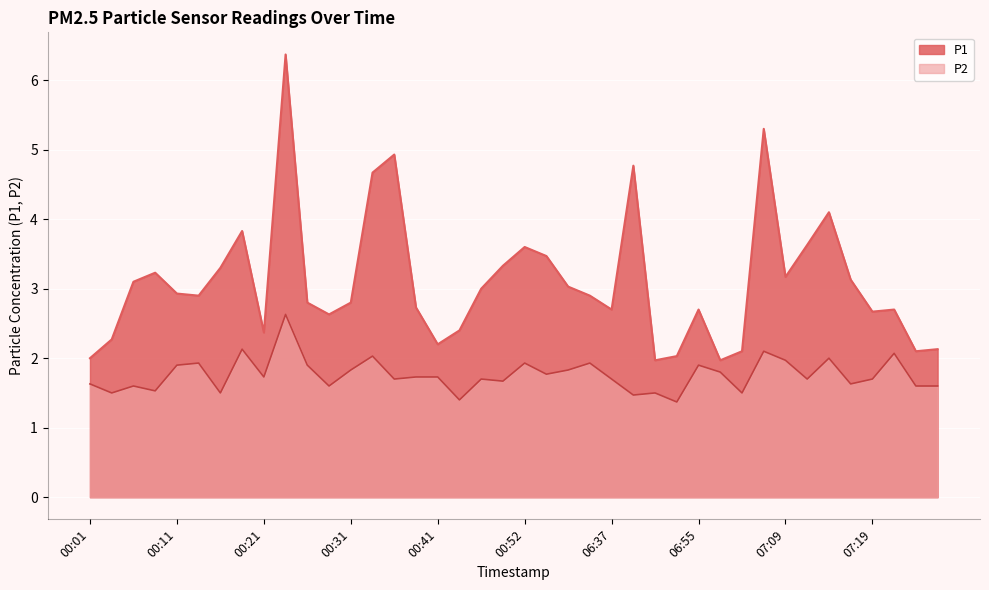

List the labels in order of P2 value, smallest first.

06:53, 00:44, 06:44, 00:03, 00:16, 06:46, 07:04, 00:08, 00:06, 00:29, 07:24, 07:26, 00:01, 07:16, 00:49, 00:36, 00:46, 06:37, 07:12, 07:19, 00:21, 00:39, 00:41, 00:54, 06:59, 00:31, 00:56, 00:11, 00:26, 06:55, 00:14, 00:52, 06:34, 07:09, 07:14, 00:34, 07:21, 07:07, 00:19, 00:24